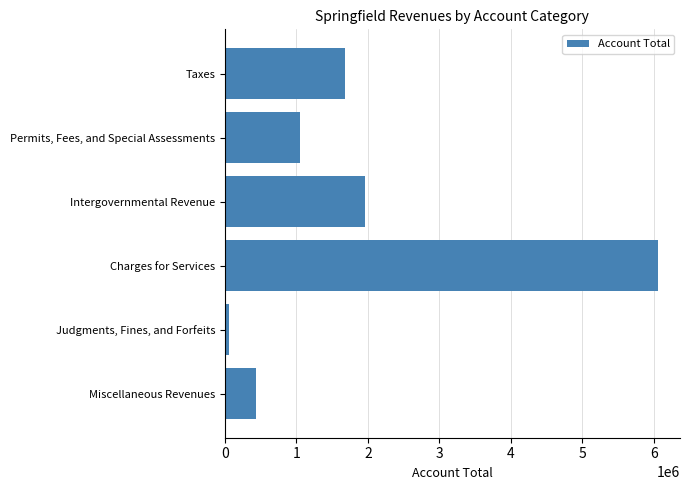

What is the sum of the values at Intergovernmental Revenue and Taxes?

3641133